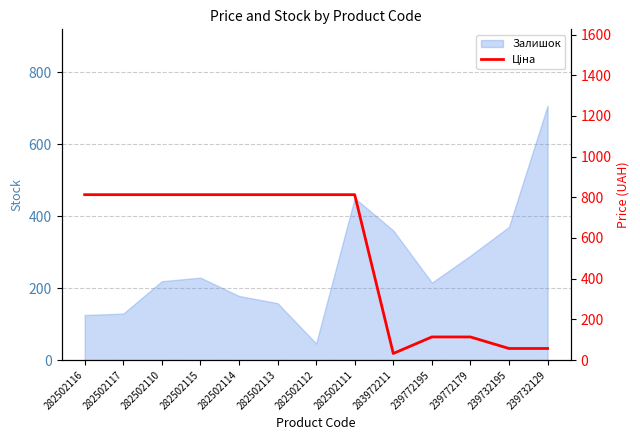

Where does the data first go above 813?

282502116